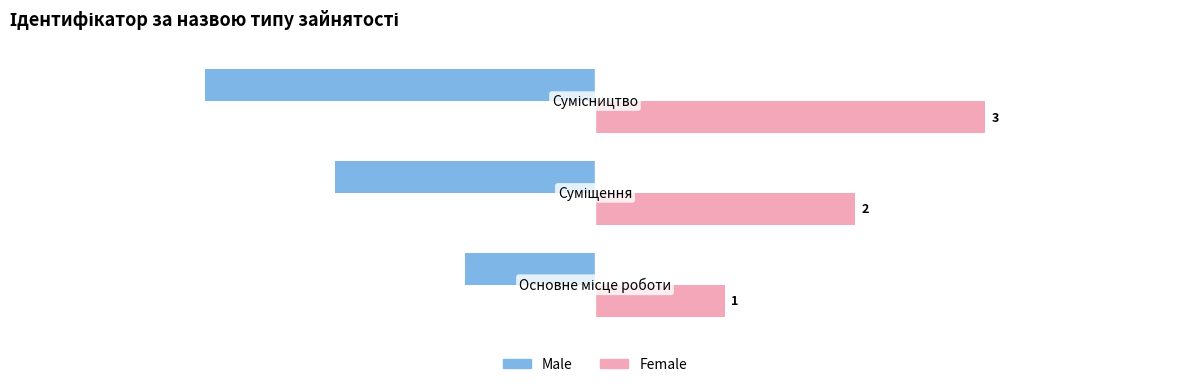

What is the sum of all Male values?

-6